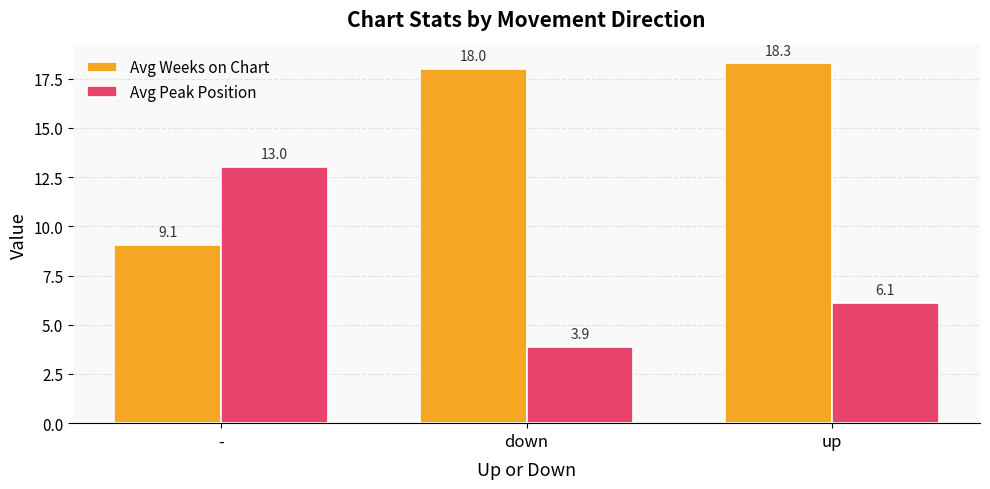

Reading left to right, what are all the values shown in this chart?

Avg Weeks on Chart: 9.1	18.0	18.3
Avg Peak Position: 13.0	3.9	6.1